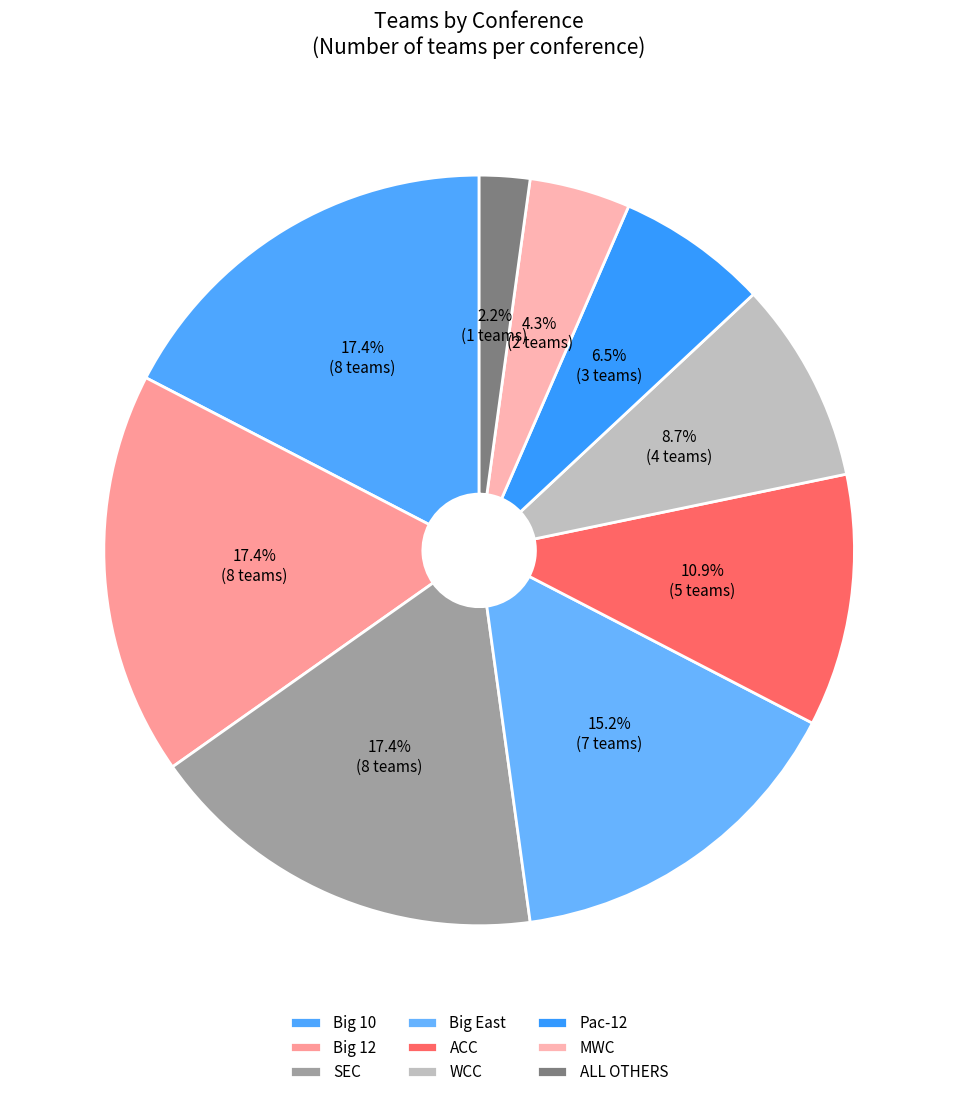

Which slice is the smallest?

ALL OTHERS